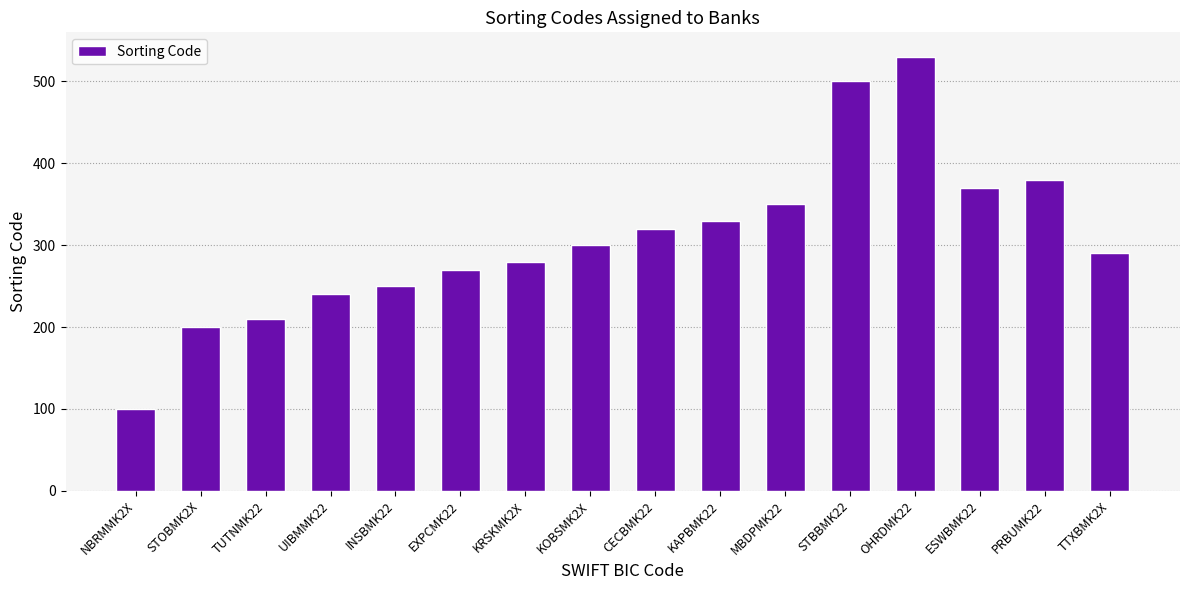

Reading left to right, transcribe all the data shown in this chart.

NBRMMK2X=100	STOBMK2X=200	TUTNMK22=210	UIBMMK22=240	INSBMK22=250	EXPCMK22=270	KRSKMK2X=280	KOBSMK2X=300	CECBMK22=320	KAPBMK22=330	MBDPMK22=350	STBBMK22=500	OHRDMK22=530	ESWBMK22=370	PRBUMK22=380	TTXBMK2X=290